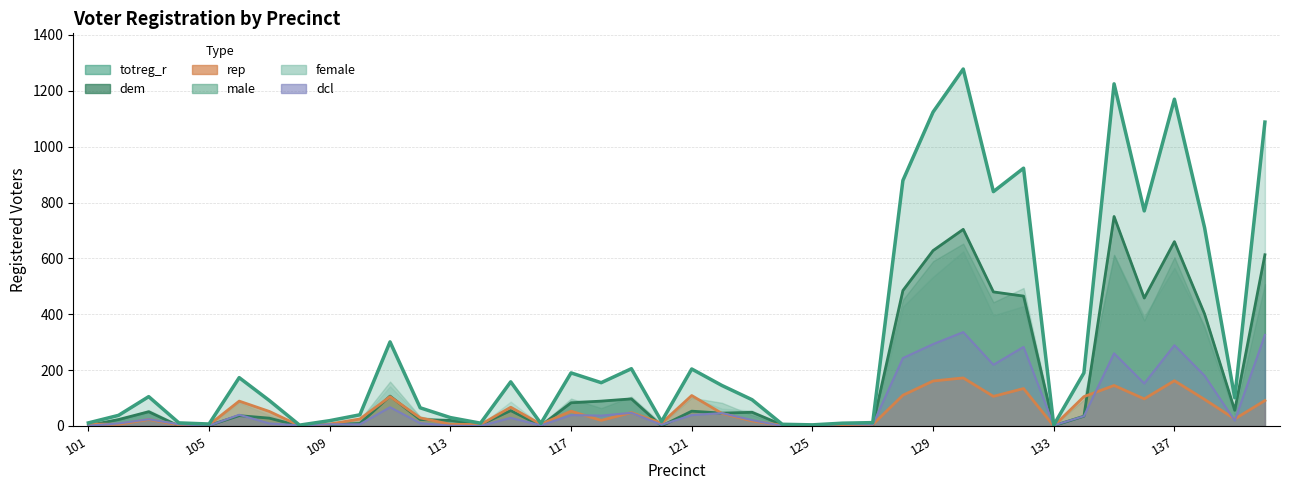

True or false: dem and male cross at least once.

True